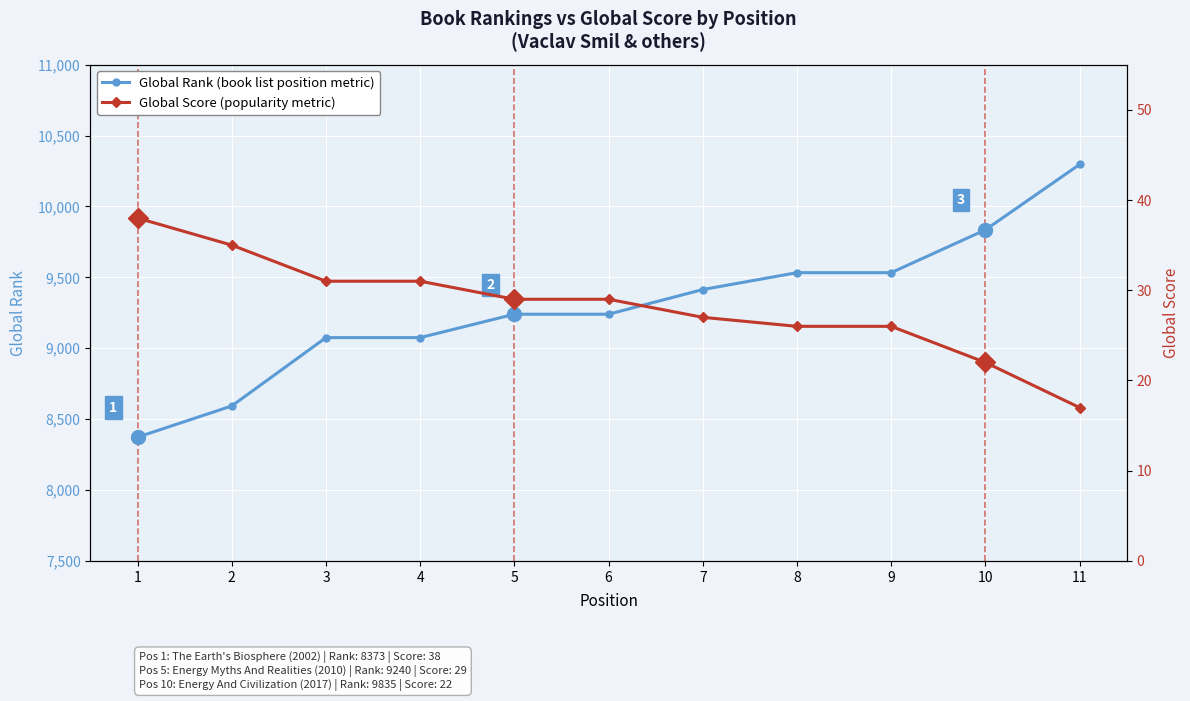

Reading right to left, what are all the values shown in this chart?

Global Rank: 11=10296	10=9835	9=9533	8=9533	7=9414	6=9240	5=9240	4=9075	3=9075	2=8593	1=8373
Global Score: 11=17	10=22	9=26	8=26	7=27	6=29	5=29	4=31	3=31	2=35	1=38